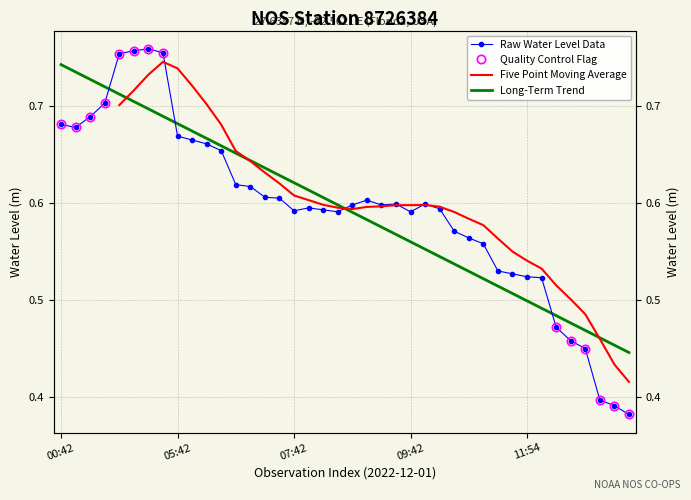

What is the change in value from 2022-12-01T02:42 to 2022-12-01T06:48?

-0.1